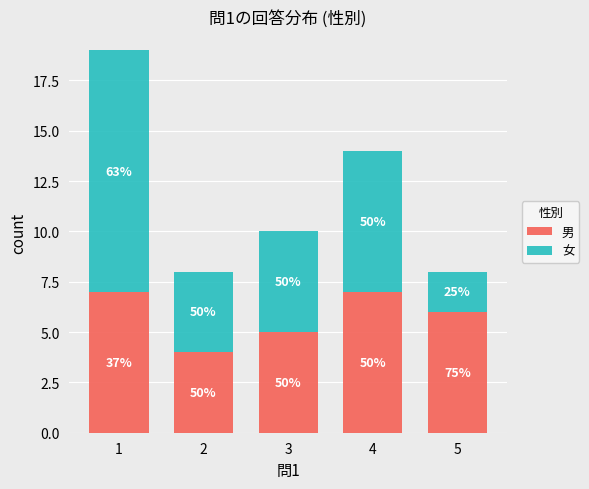

Does the chart contain stacked bars?

Yes